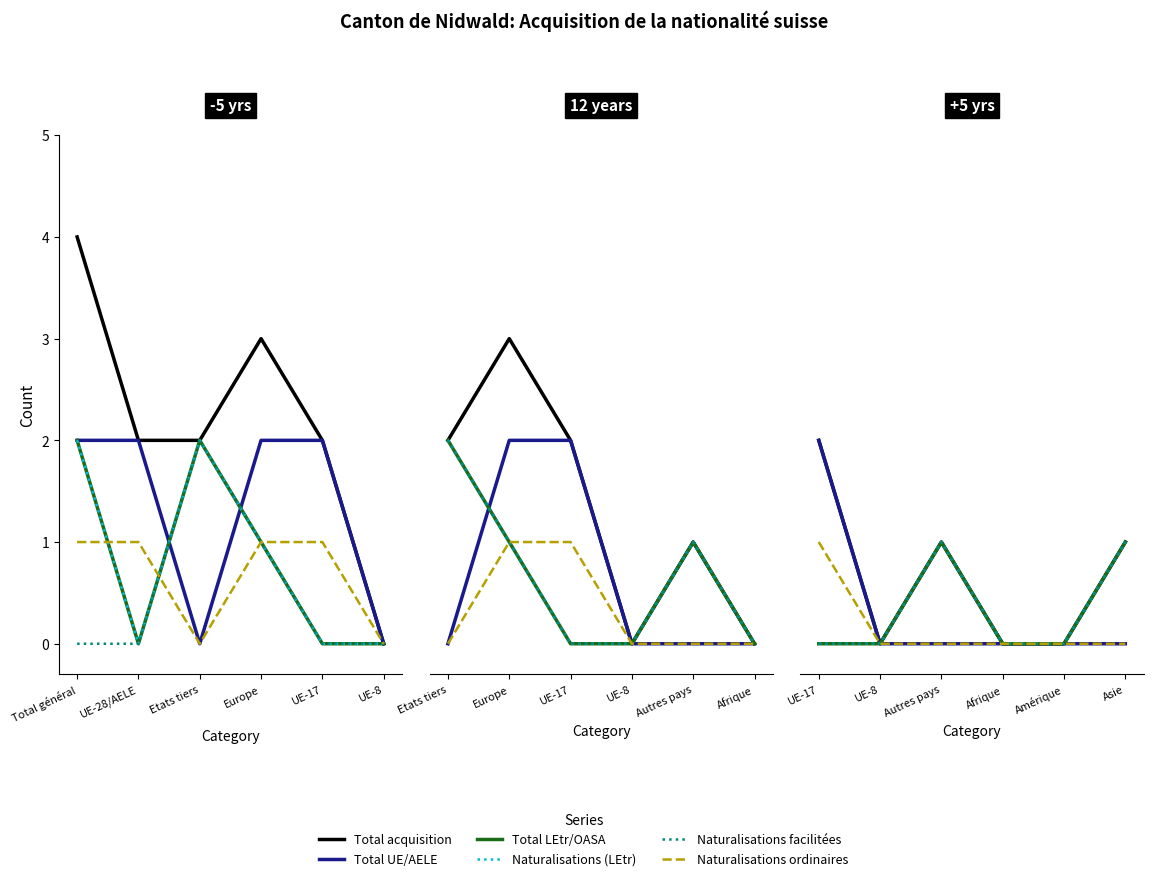

At which category does the chart reach its minimum across all series?

UE-8